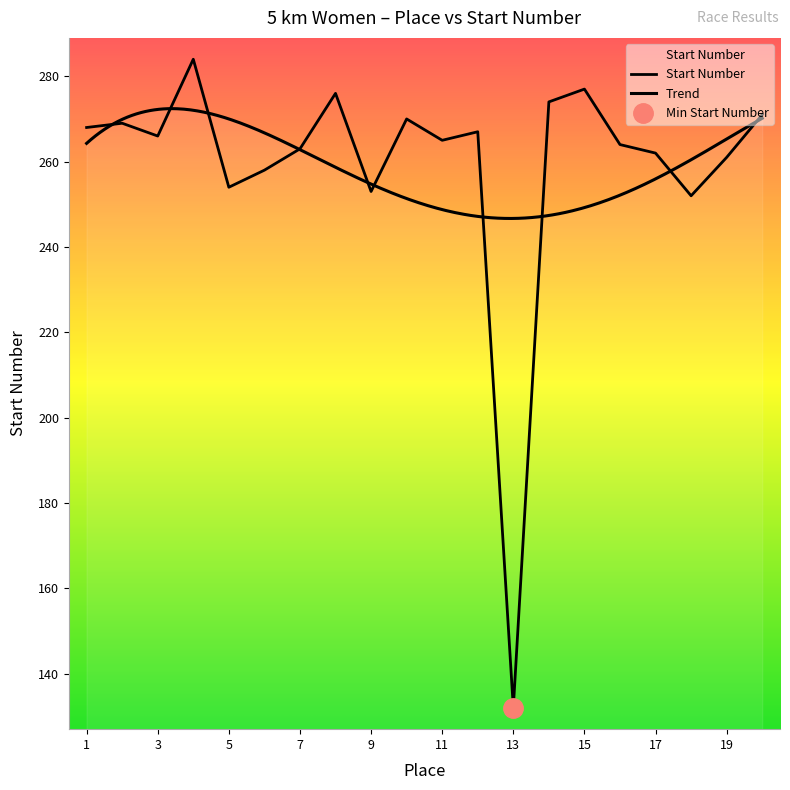

Reading left to right, extract all data points from this chart.

268	269	266	284	254	258	263	276	253	270	265	267	132	274	277	264	262	252	261	271